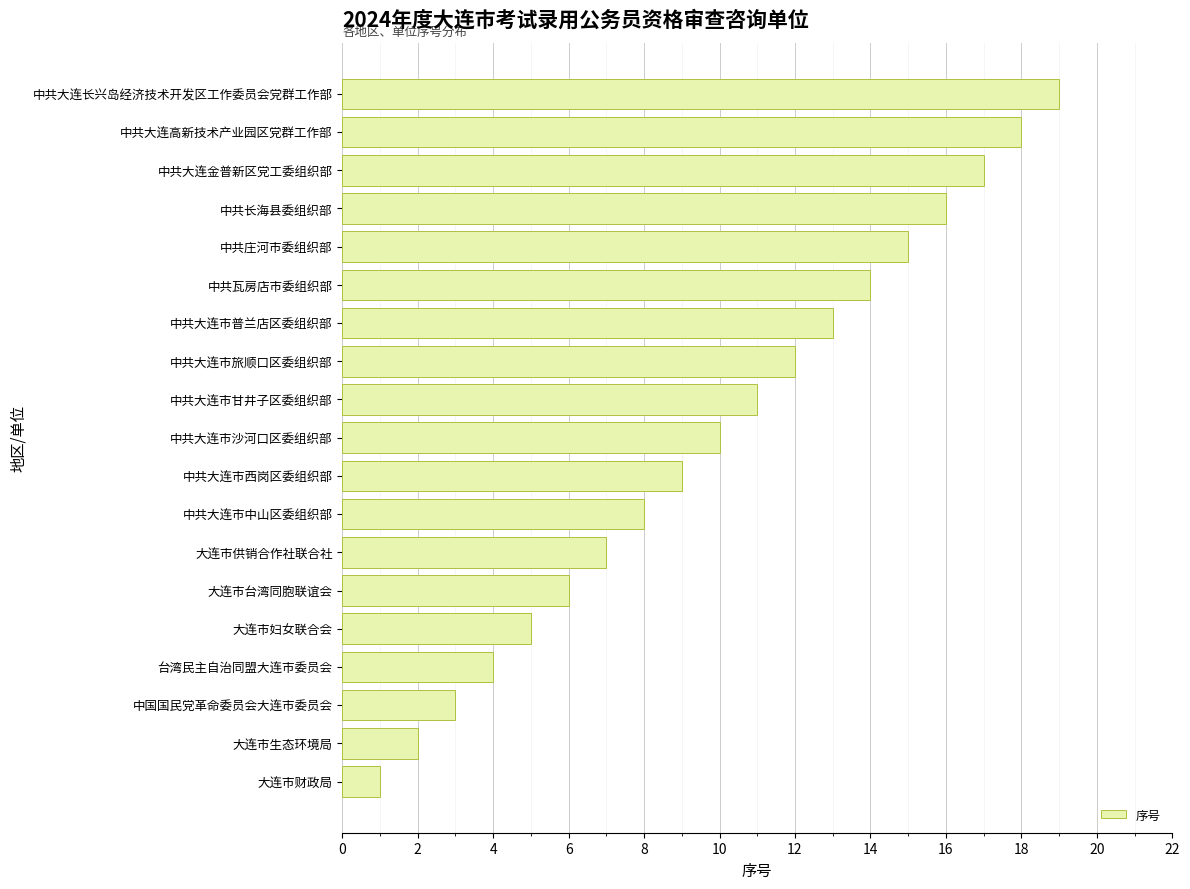

Rank the categories by value from lowest to highest.

大连市财政局, 大连市生态环境局, 中国国民党革命委员会大连市委员会, 台湾民主自治同盟大连市委员会, 大连市妇女联合会, 大连市台湾同胞联谊会, 大连市供销合作社联合社, 中共大连市中山区委组织部, 中共大连市西岗区委组织部, 中共大连市沙河口区委组织部, 中共大连市甘井子区委组织部, 中共大连市旅顺口区委组织部, 中共大连市普兰店区委组织部, 中共瓦房店市委组织部, 中共庄河市委组织部, 中共长海县委组织部, 中共大连金普新区党工委组织部, 中共大连高新技术产业园区党群工作部, 中共大连长兴岛经济技术开发区工作委员会党群工作部